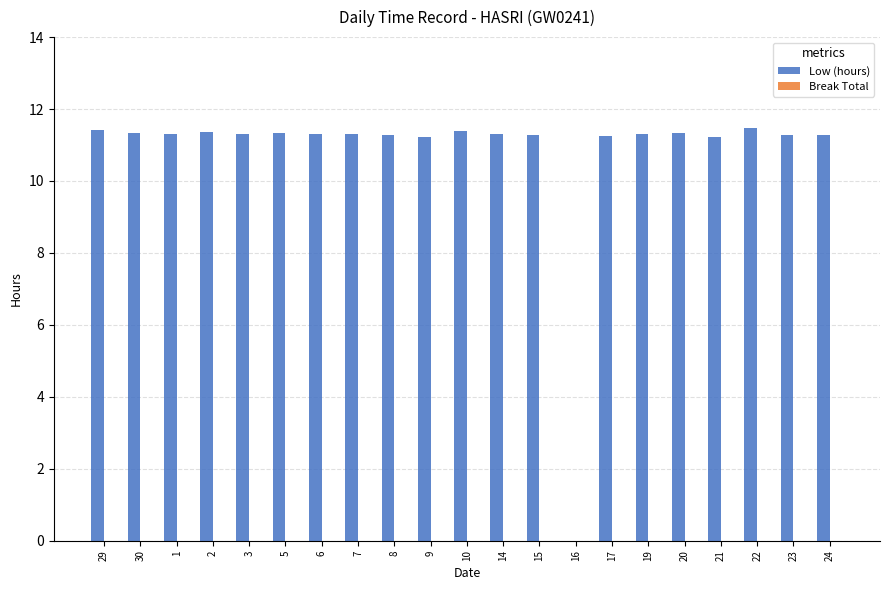

Approximately how many times larger is the value at 5 compared to 6?

1.0